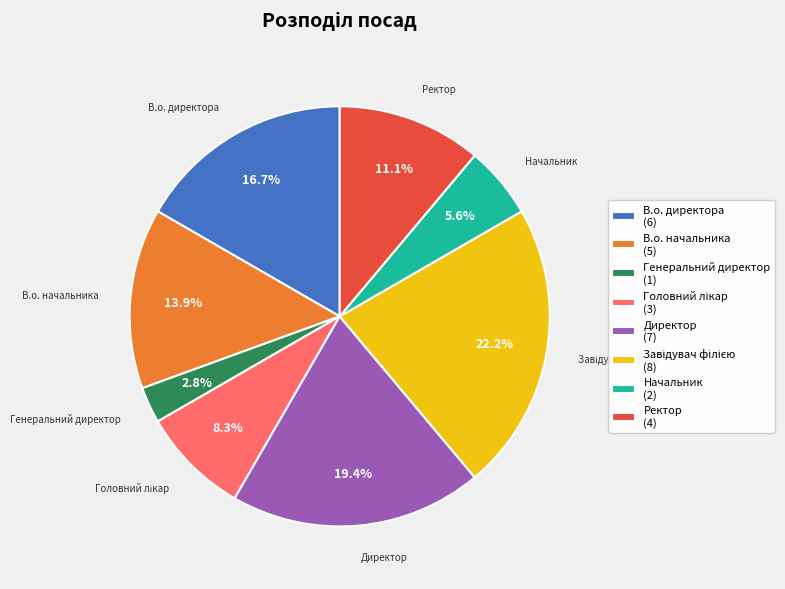

Which category has the smallest portion of the pie?

Генеральний директор